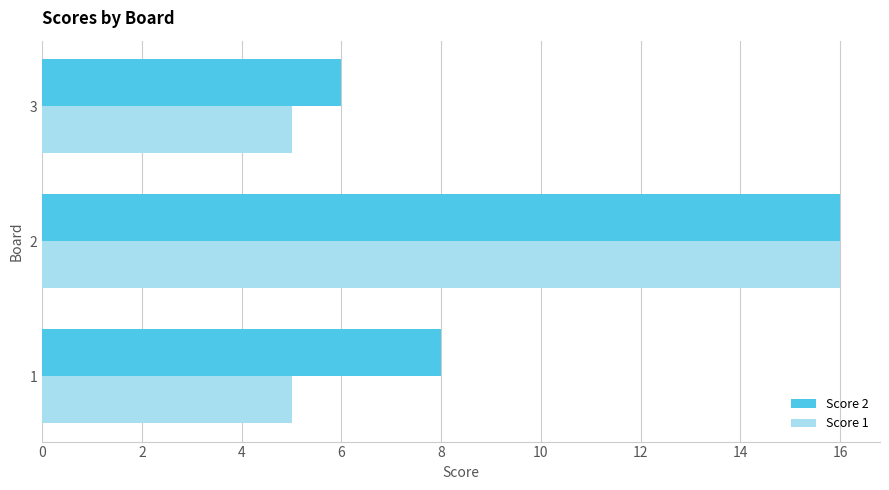

What is the minimum value for Score 2?

6